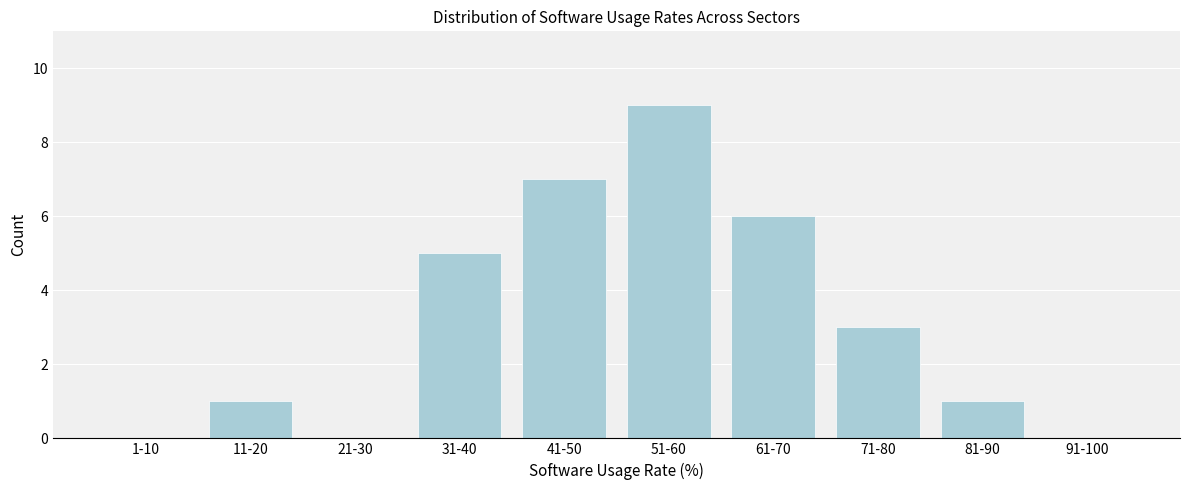

Reading left to right, what are all the values shown in this chart?

1-10=0	11-20=1	21-30=0	31-40=5	41-50=7	51-60=9	61-70=6	71-80=3	81-90=1	91-100=0